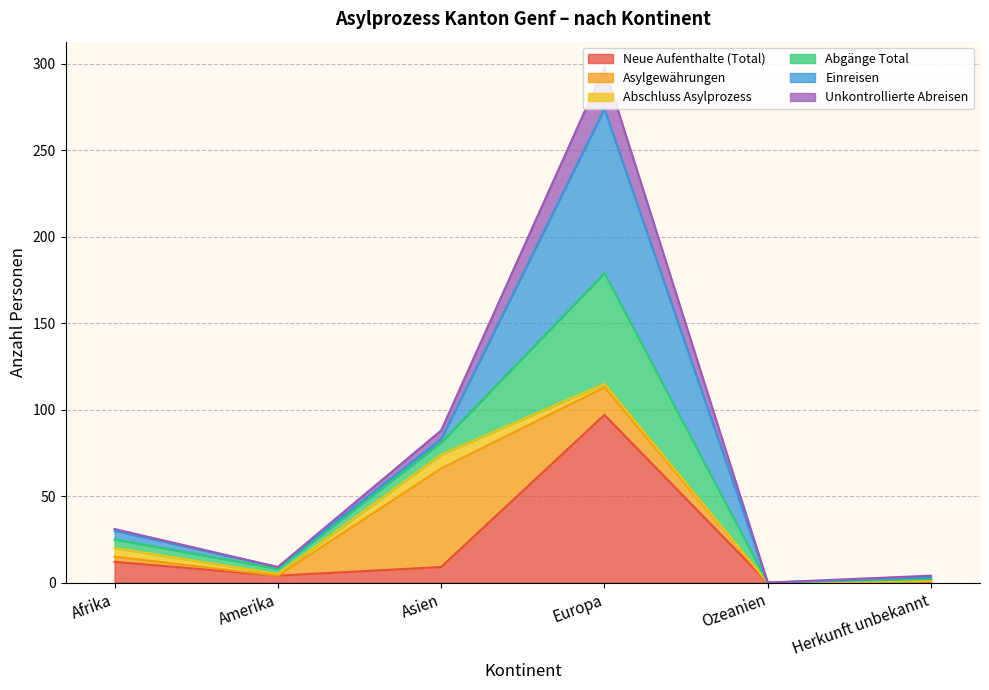

Which has a higher value, Ozeanien or Europa?

Europa